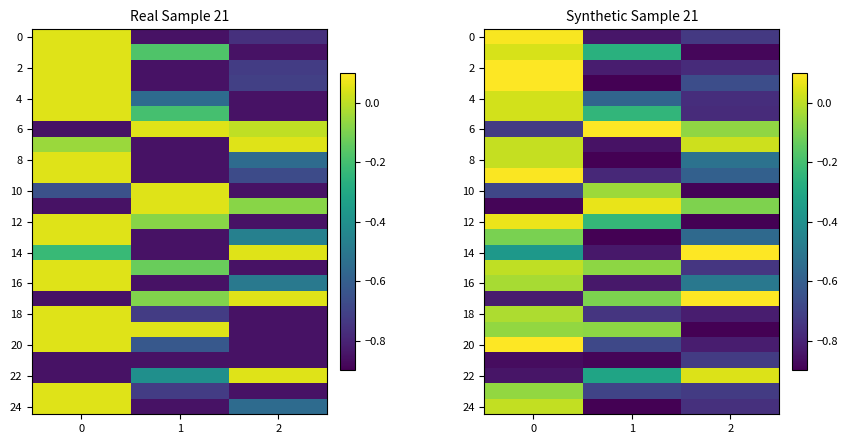

True or false: row_18 has a value of -0.4 at 2.

False